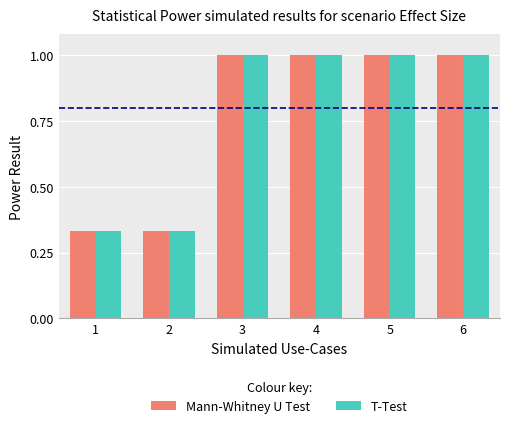

What is the total value across all series at 3?

2.0